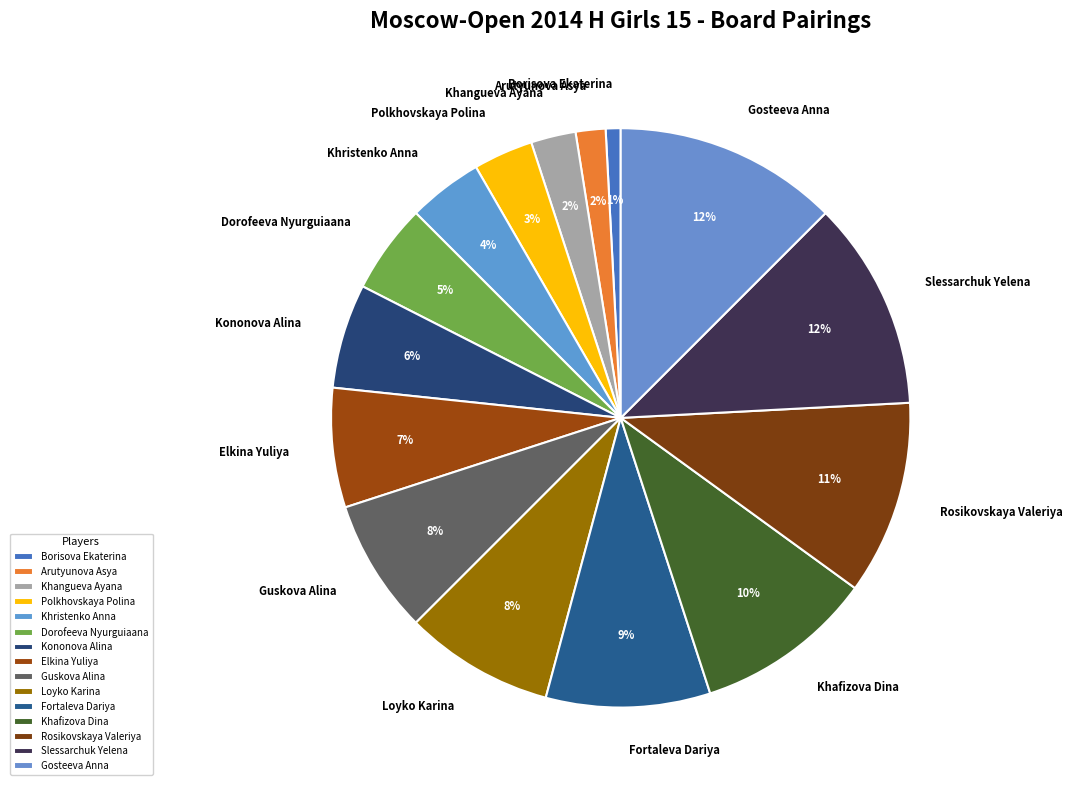

To the nearest percent, what is the difference between the Kononova Alina and Khristenko Anna slice percentages?

2%